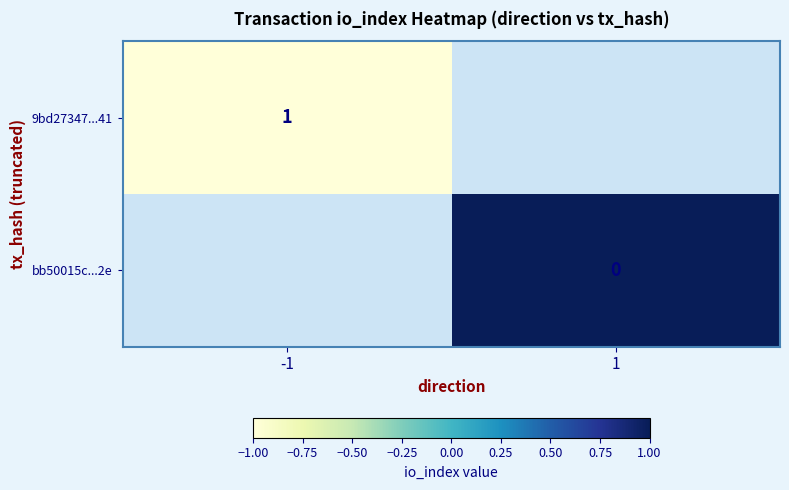

The value of 9bd27347...41 at -1 is 1. True or false?

True